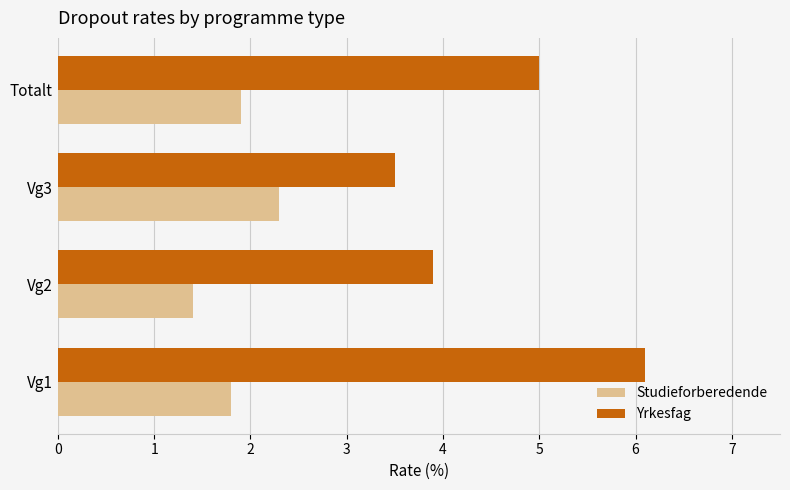

Is the value of Studieforberedende at Vg1 greater than the value of Yrkesfag at Totalt?

No